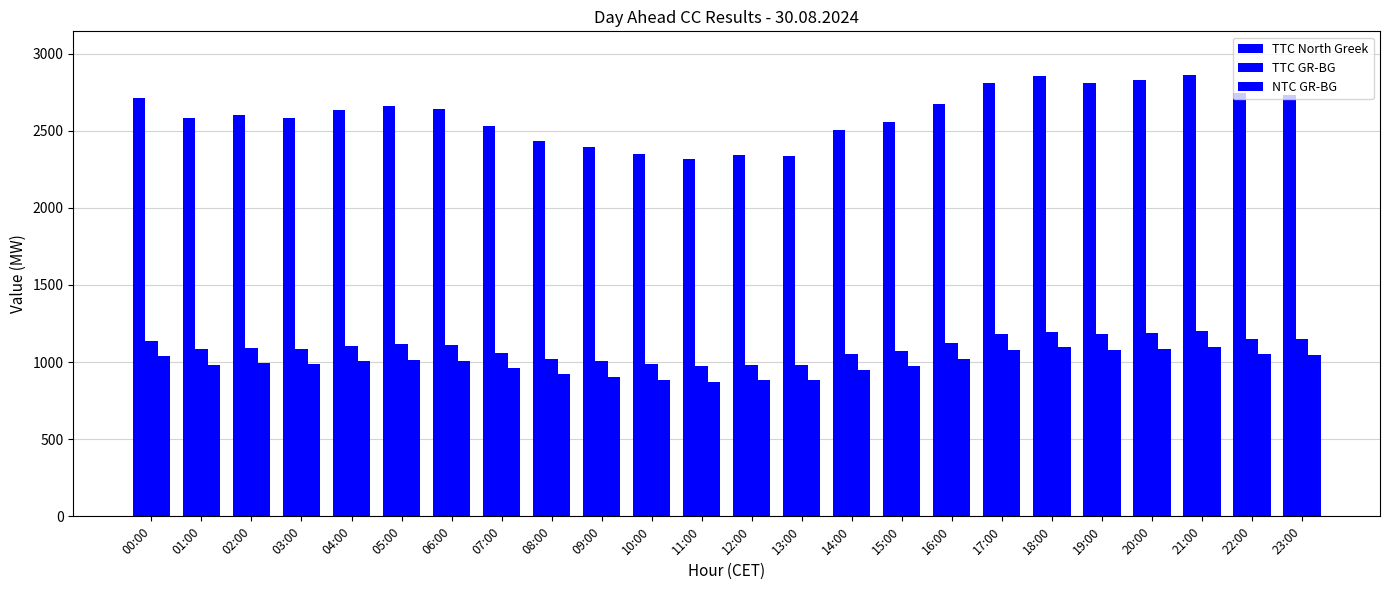

How many data points does each series have?

24